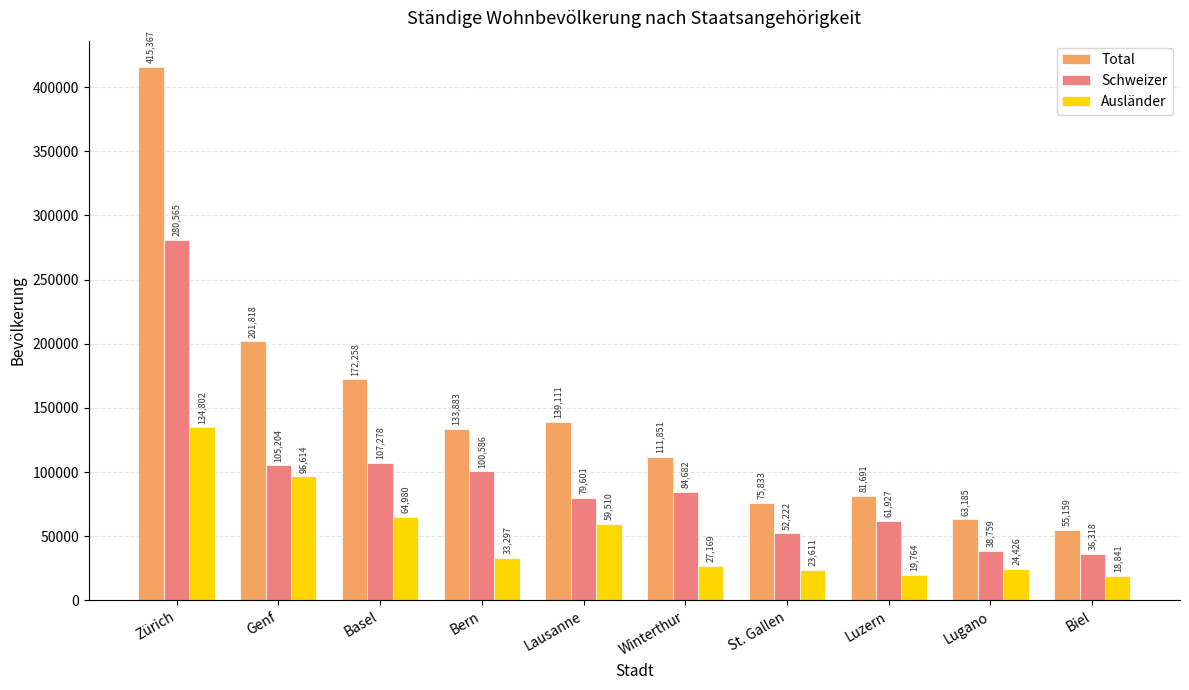

Read the Schweizer value at Zürich, to the nearest 100.

280600